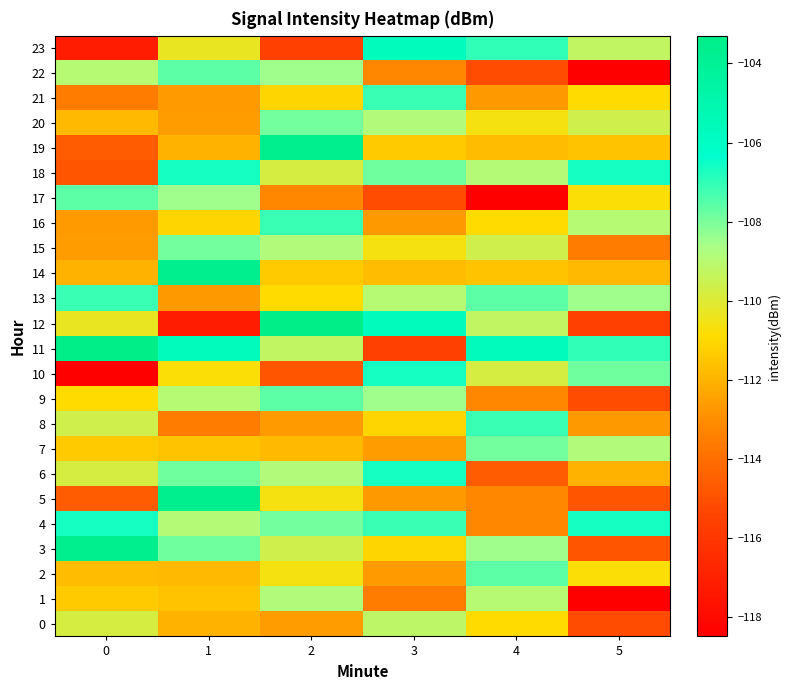

Reading right to left, list all the values displayed in this chart.

0: 5=-115.1	4=-110.9	3=-109.2	2=-112.6	1=-112.0	0=-109.8
1: 5=-118.5	4=-109.0	3=-113.5	2=-108.9	1=-111.6	0=-111.4
2: 5=-110.8	4=-107.6	3=-112.6	2=-110.6	1=-111.8	0=-111.7
3: 5=-114.9	4=-108.5	3=-111.1	2=-109.6	1=-107.8	0=-103.6
4: 5=-106.7	4=-113.2	3=-107.1	2=-107.9	1=-108.9	0=-106.7
5: 5=-114.9	4=-113.2	3=-112.7	2=-110.6	1=-103.6	0=-114.7
6: 5=-112.0	4=-114.7	3=-106.7	2=-108.9	1=-107.8	0=-109.8
7: 5=-108.9	4=-107.9	3=-112.6	2=-111.8	1=-111.6	0=-111.4
8: 5=-112.7	4=-107.1	3=-111.1	2=-112.6	1=-113.5	0=-109.6
9: 5=-115.1	4=-113.2	3=-108.5	2=-107.6	1=-109.0	0=-110.9
10: 5=-107.8	4=-109.8	3=-106.7	2=-114.9	1=-110.8	0=-118.5
11: 5=-107.0	4=-105.7	3=-115.6	2=-109.2	1=-105.7	0=-103.3
12: 5=-115.6	4=-109.2	3=-105.7	2=-103.3	1=-117.2	0=-110.3
13: 5=-108.5	4=-107.6	3=-109.0	2=-110.9	1=-112.7	0=-107.1
14: 5=-111.8	4=-111.6	3=-111.7	2=-111.4	1=-103.6	0=-112.0
15: 5=-113.5	4=-109.6	3=-110.6	2=-108.9	1=-107.9	0=-112.6
16: 5=-109.0	4=-110.9	3=-112.7	2=-107.1	1=-111.1	0=-112.6
17: 5=-110.8	4=-118.5	3=-115.1	2=-113.2	1=-108.5	0=-107.6
18: 5=-106.7	4=-108.9	3=-107.8	2=-109.8	1=-106.7	0=-114.9
19: 5=-111.6	4=-111.7	3=-111.4	2=-103.6	1=-112.0	0=-114.7
20: 5=-109.6	4=-110.6	3=-108.9	2=-107.9	1=-112.6	0=-111.8
21: 5=-110.9	4=-112.7	3=-107.1	2=-111.1	1=-112.6	0=-113.5
22: 5=-118.5	4=-115.1	3=-113.2	2=-108.5	1=-107.6	0=-109.0
23: 5=-109.2	4=-107.0	3=-105.7	2=-115.6	1=-110.3	0=-117.2